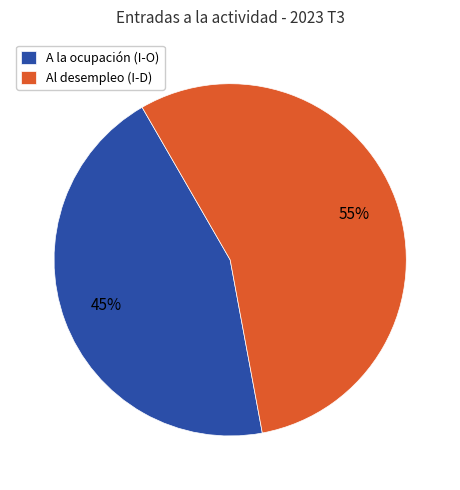

Which slice is the smallest?

A la ocupación (I-O)